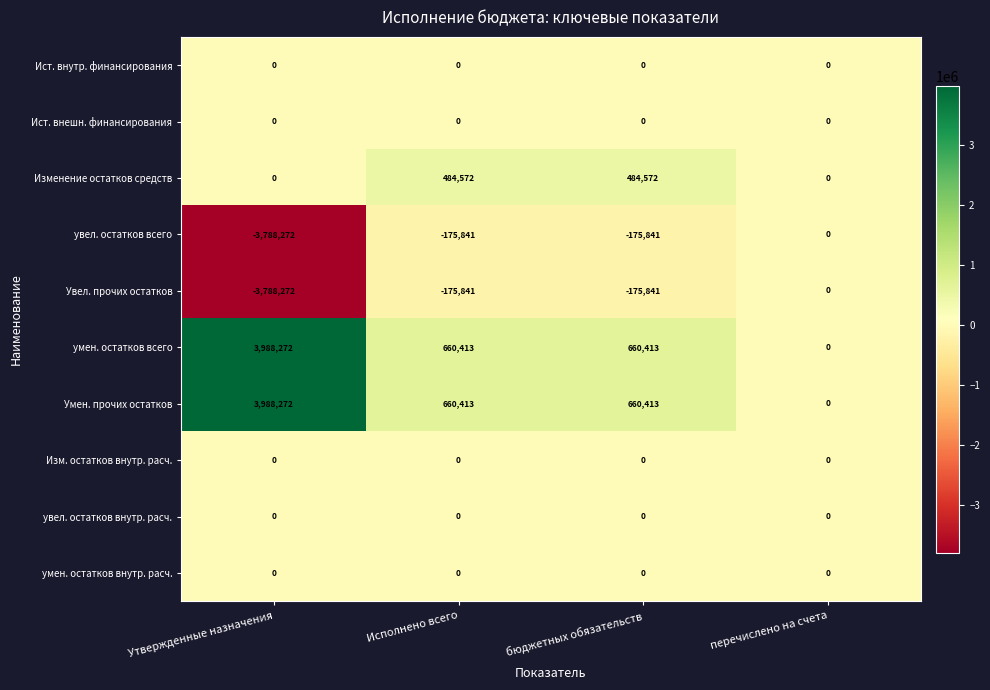

What is the spread (max minus min) of values at Утвержденные назначения?

7776544